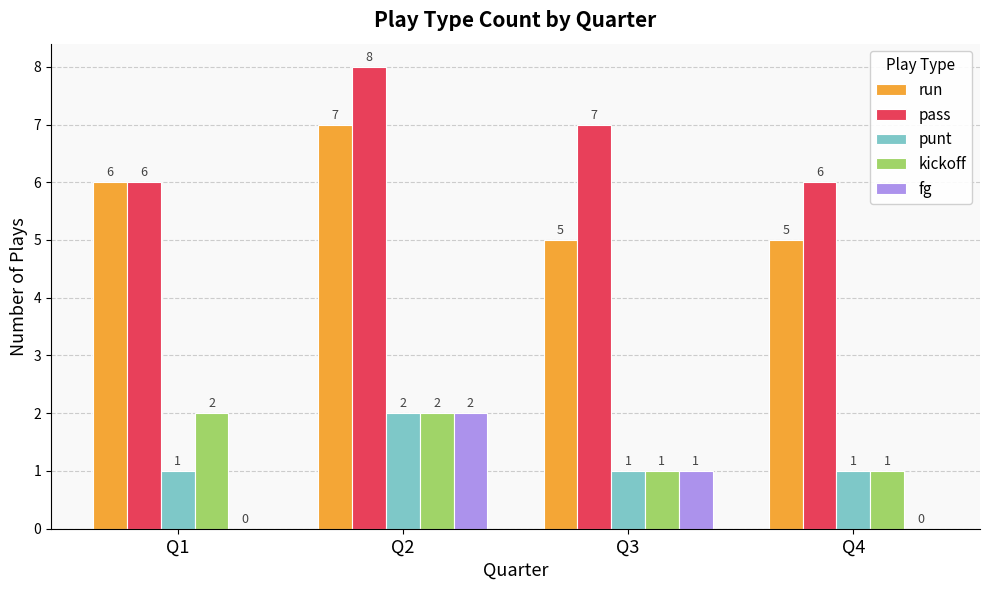

Read the run value at Q4.

5